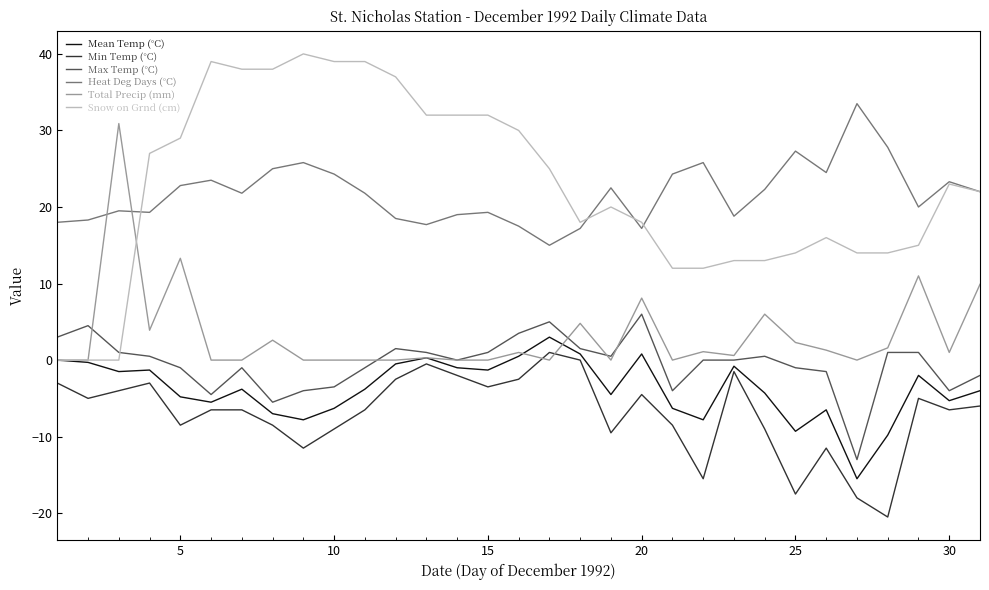

How many lines are shown in the chart?

6